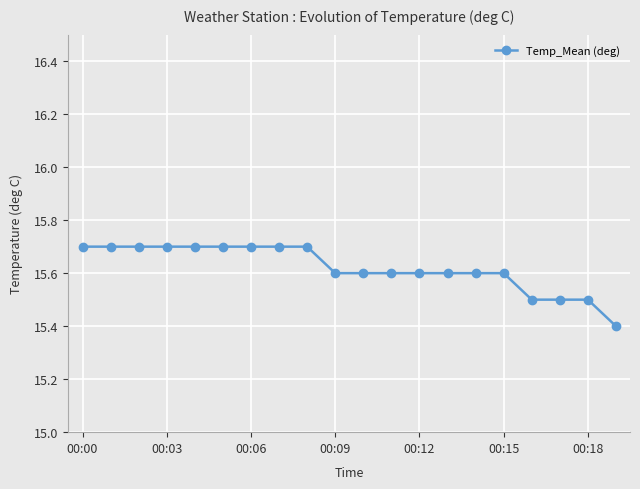

What is the smallest value displayed?

15.4